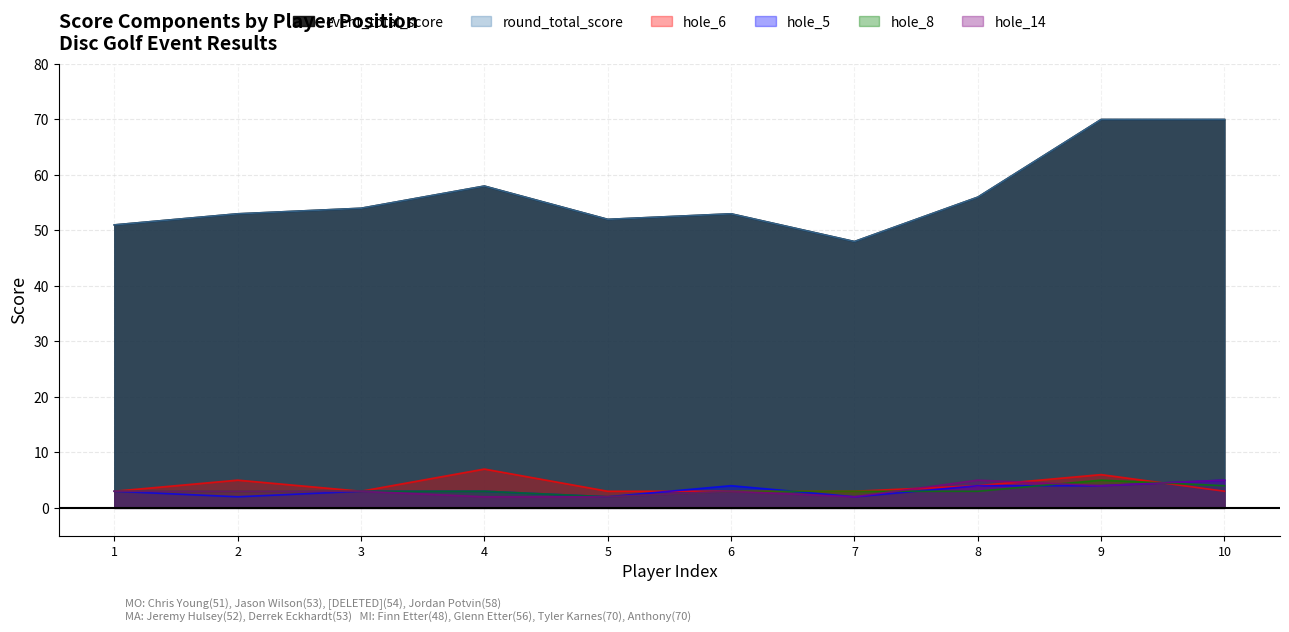

What is the total value across all series at 1?

114